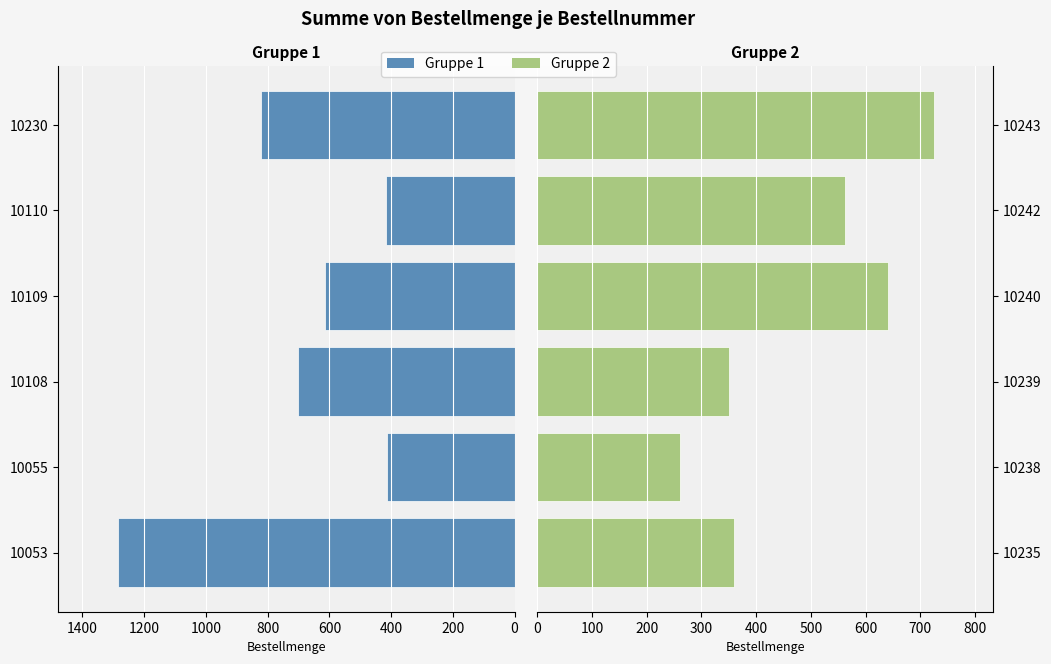

What is the smallest value displayed?

260